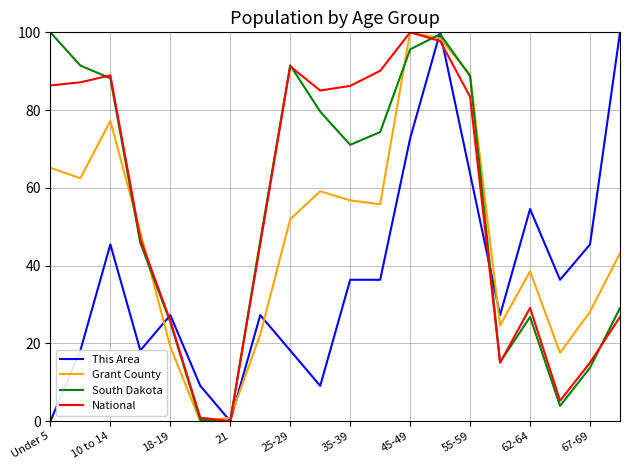

What is the maximum value shown in the chart?

100.0